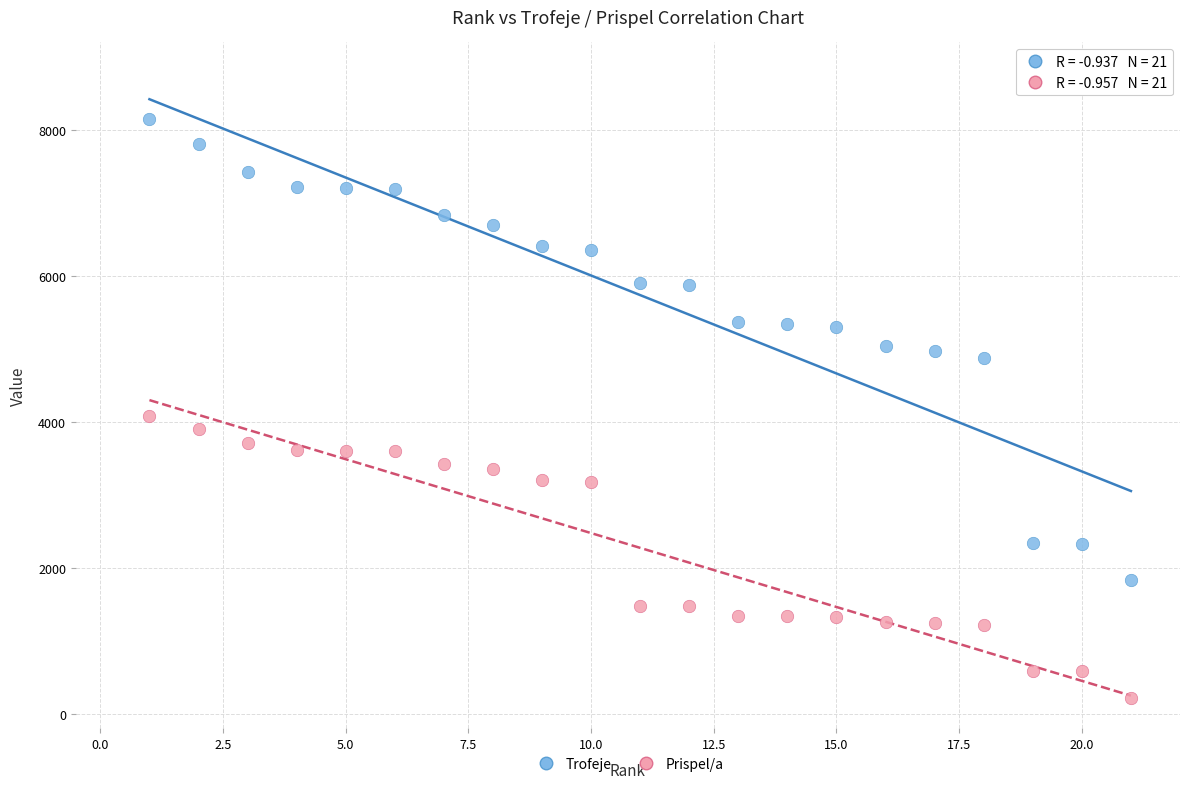

Across all series, what Y value is closest to 4186?

4076